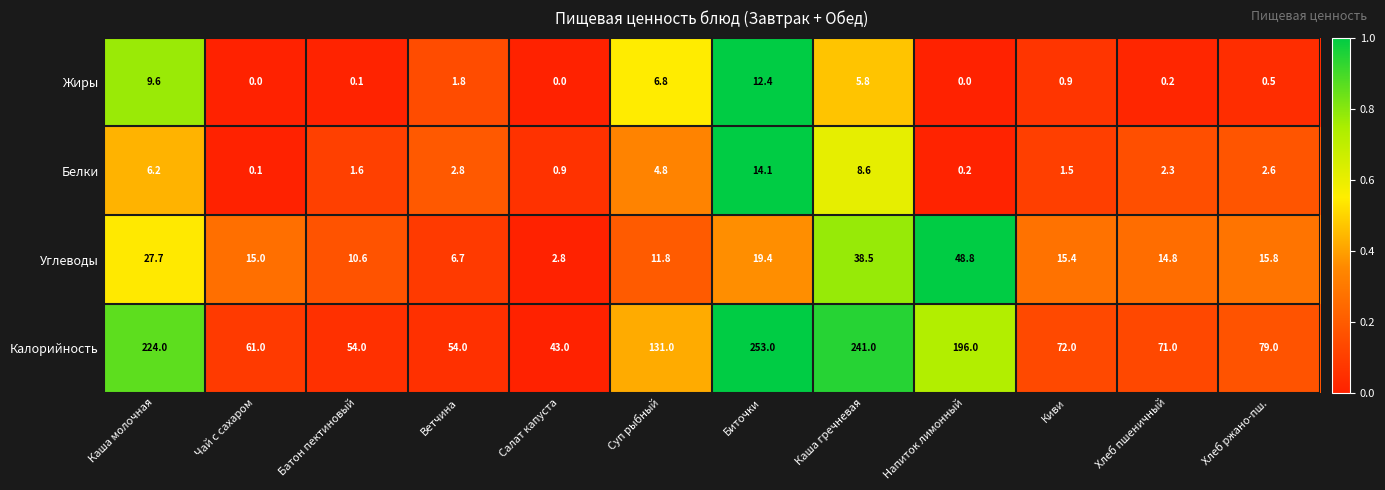

What is the difference between the second highest and minimum values in the Белки series?

8.5